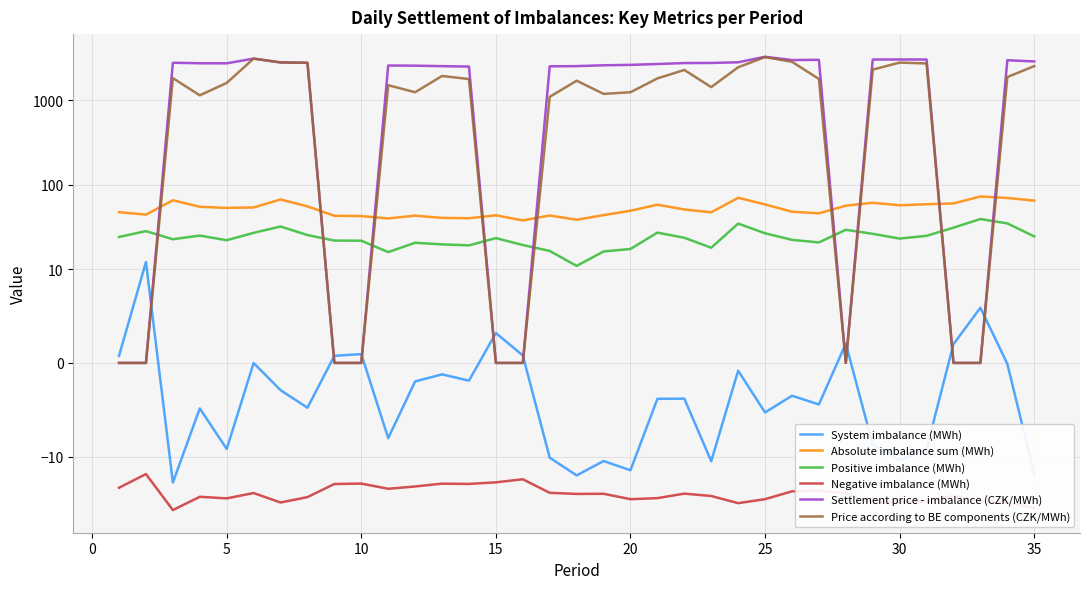

True or false: Absolute imbalance sum (MWh) and Settlement price - imbalance (CZK/MWh) intersect in this chart.

True